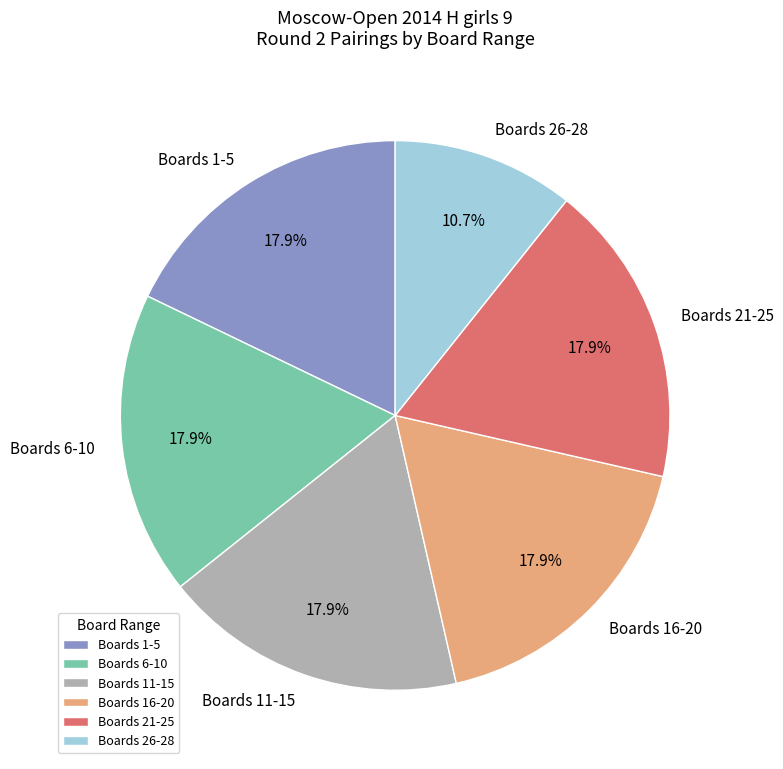

What portion of the pie excludes Boards 21-25?

82.1%